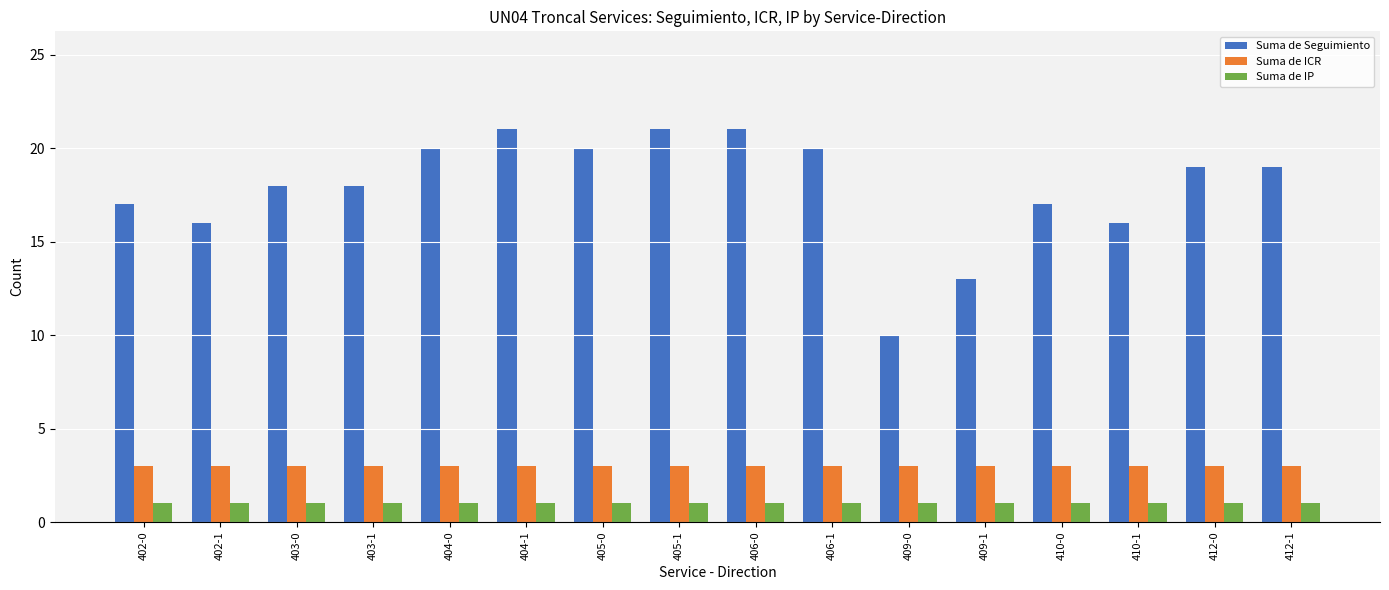

Which category has the lowest value in the Suma de Seguimiento series?

409-0